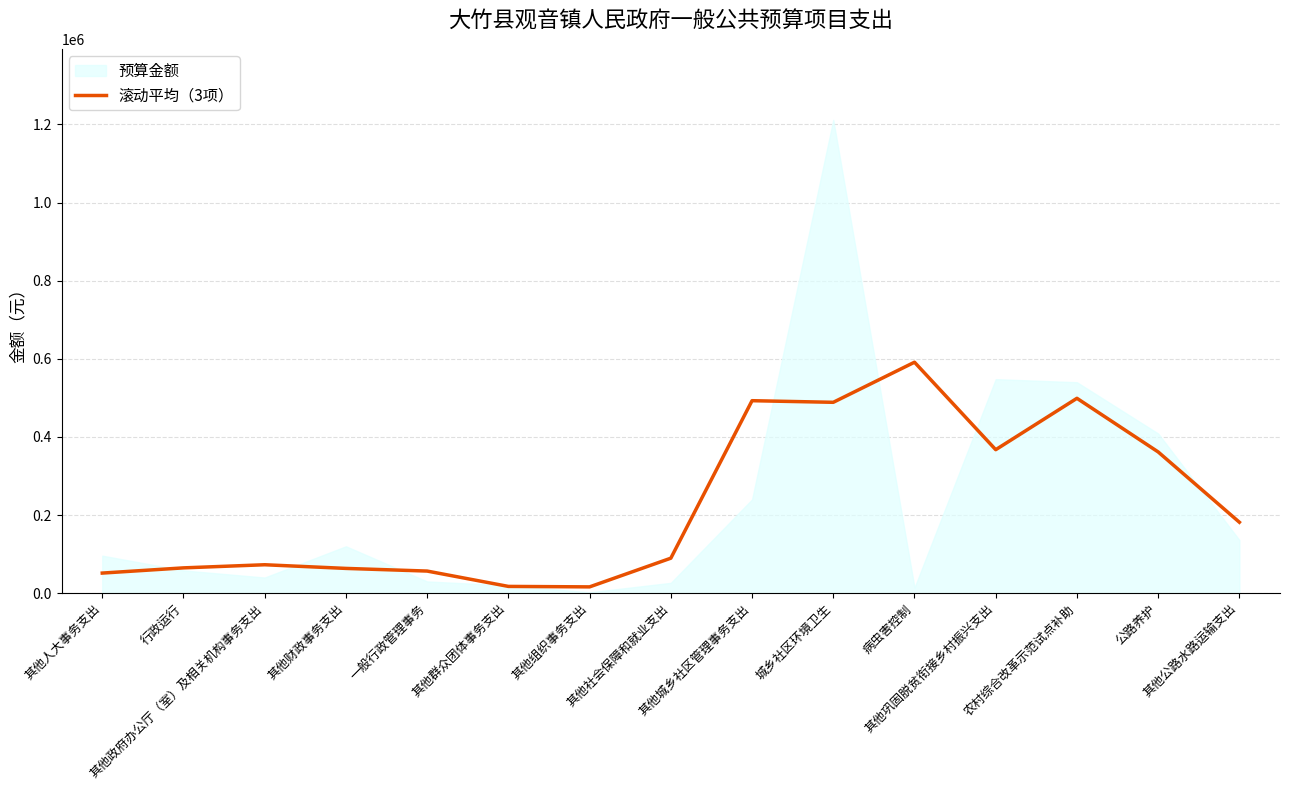

Reading right to left, what are all the values shown in this chart?

其他公路水路运输支出=181570.7	公路养护=361570.7	农村综合改革示范试点补助=498883.3	其他巩固脱贫衔接乡村振兴支出=367312.7	病虫害控制=591276.7	城乡社区环境卫生=488630.7	其他城乡社区管理事务支出=492764.0	其他社会保障和就业支出=89520.0	其他组织事务支出=16053.3	其他群众团体事务支出=17253.3	一般行政管理事务=56533.3	其他财政事务支出=63333.3	其他政府办公厅（室）及相关机构事务支出=72720.0	行政运行=64720.0	其他人大事务支出=51386.7